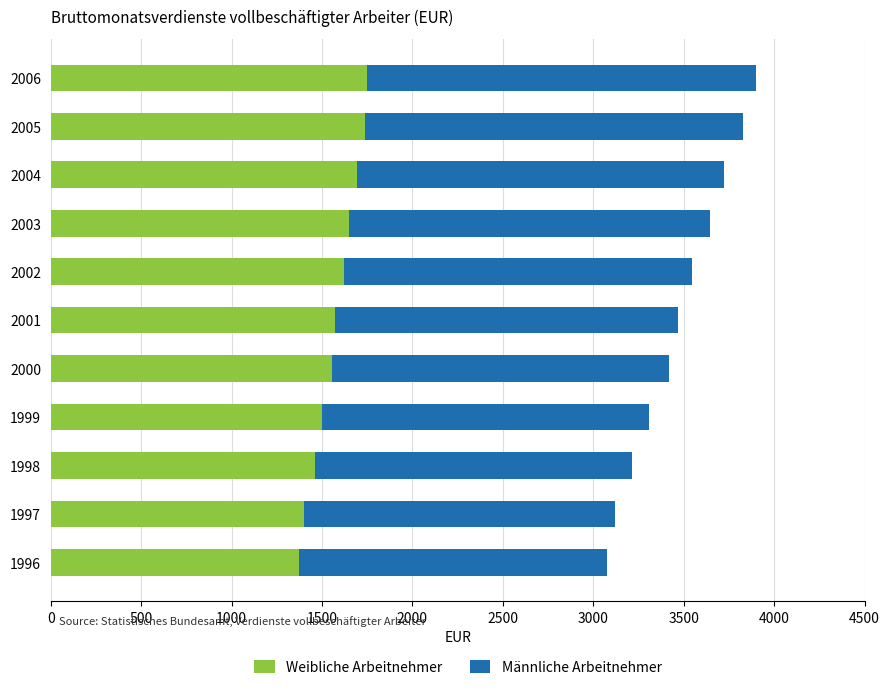

What is the difference between the second highest and second lowest values in the Weibliche Arbeitnehmer series?

338